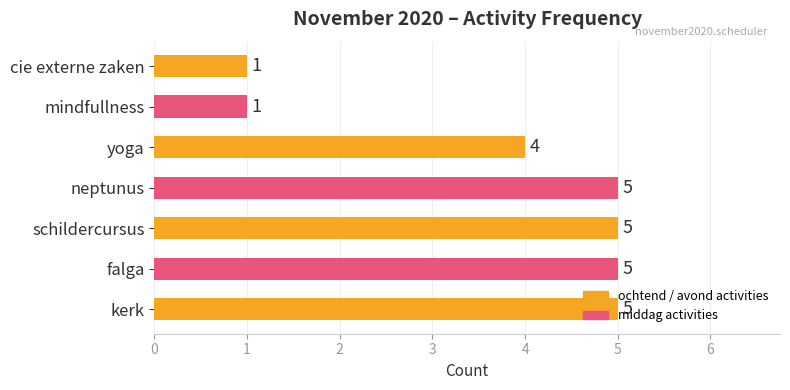

The chart shows a value of 5 at schildercursus. True or false?

True